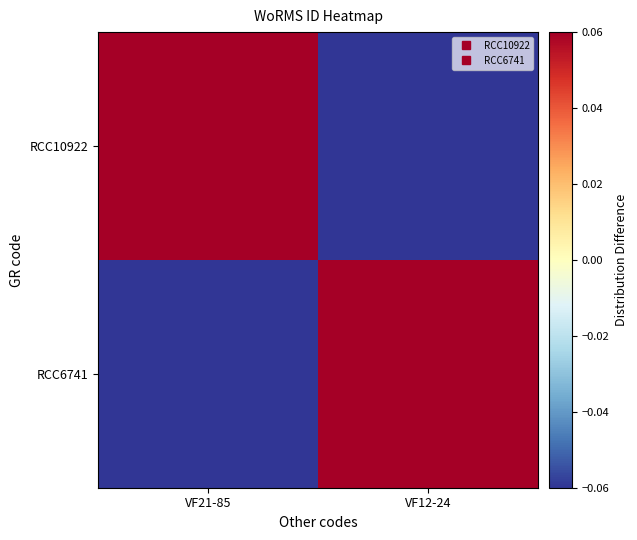

What is the smallest value displayed?

-0.1